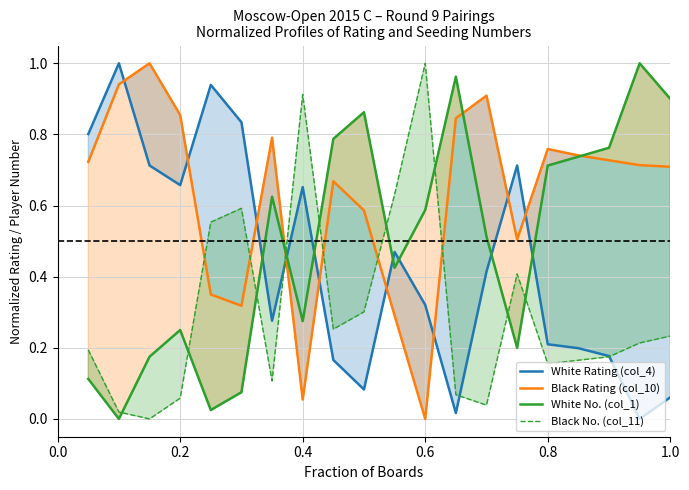

How many data points in White No. (col_1) are above 0?

19